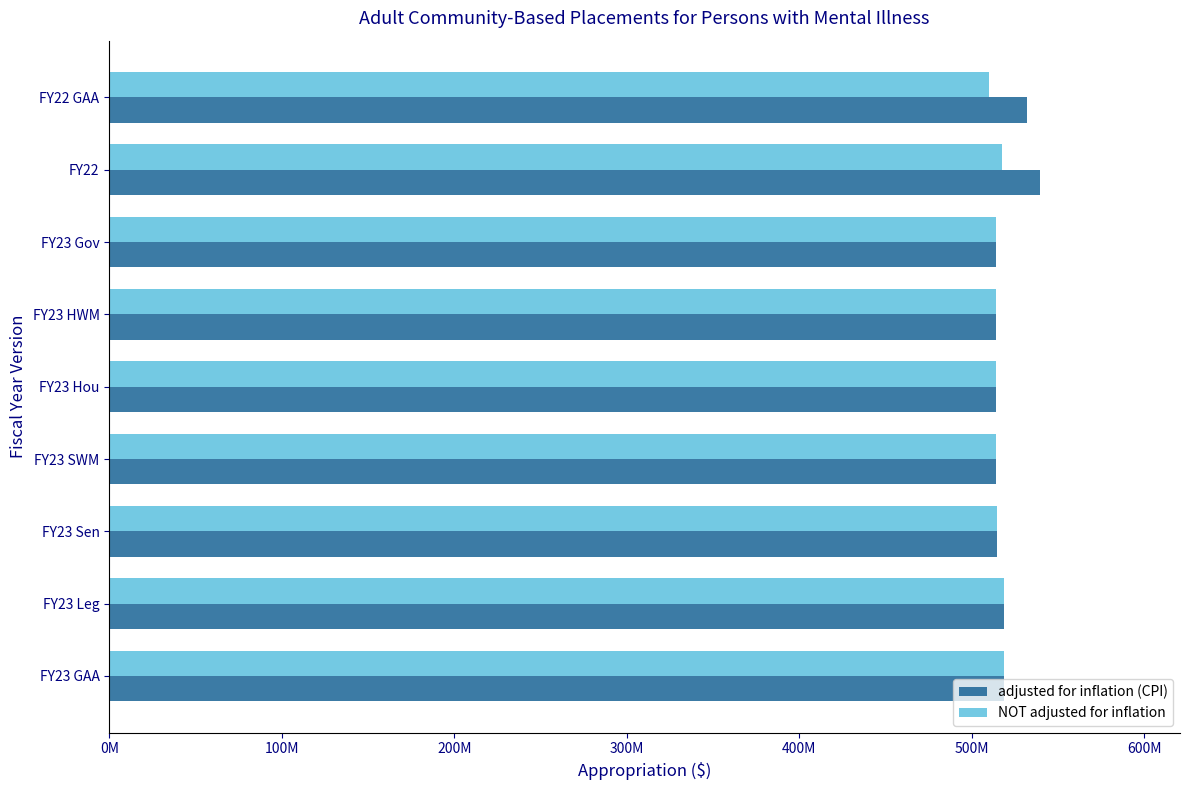

What is the smallest value displayed?

509965641